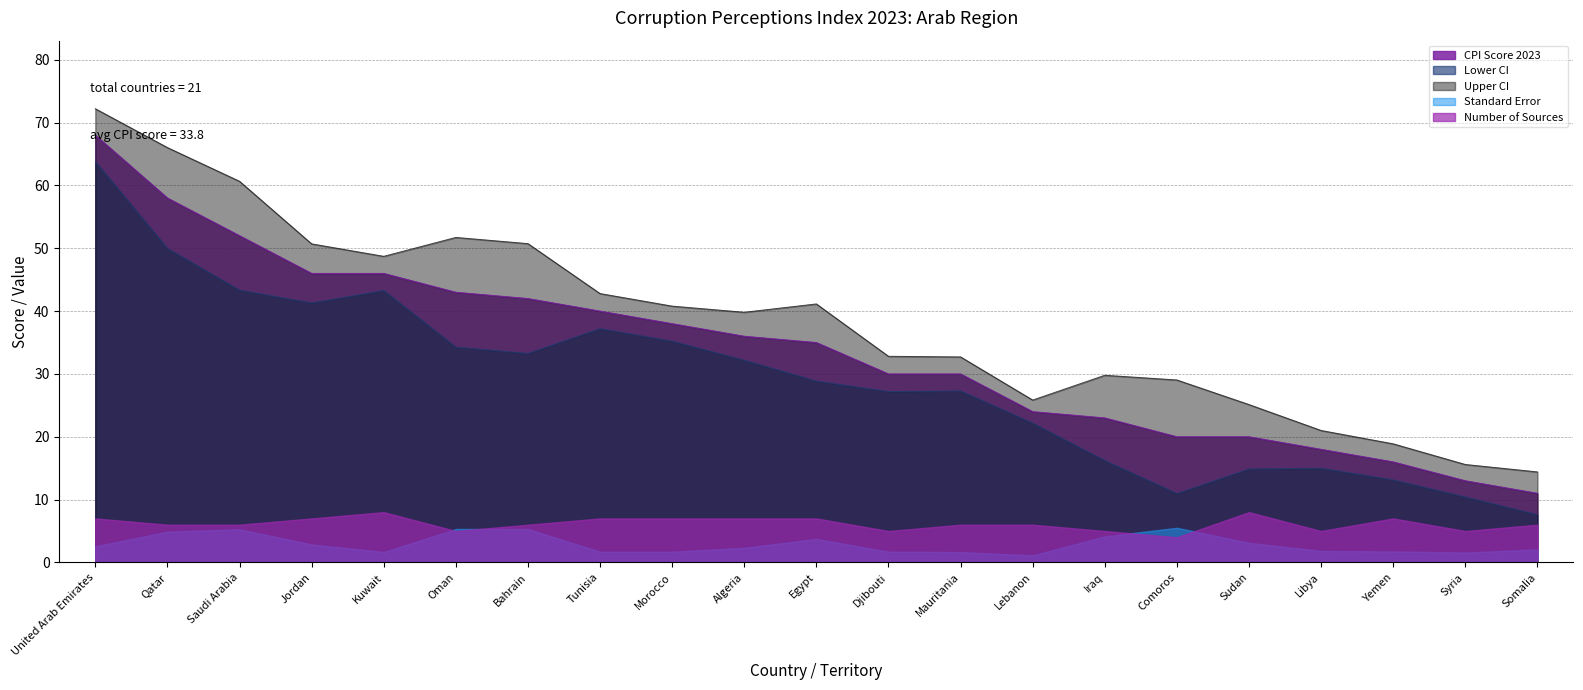

Is it true that Lower CI equals 7.6 at Somalia?

True